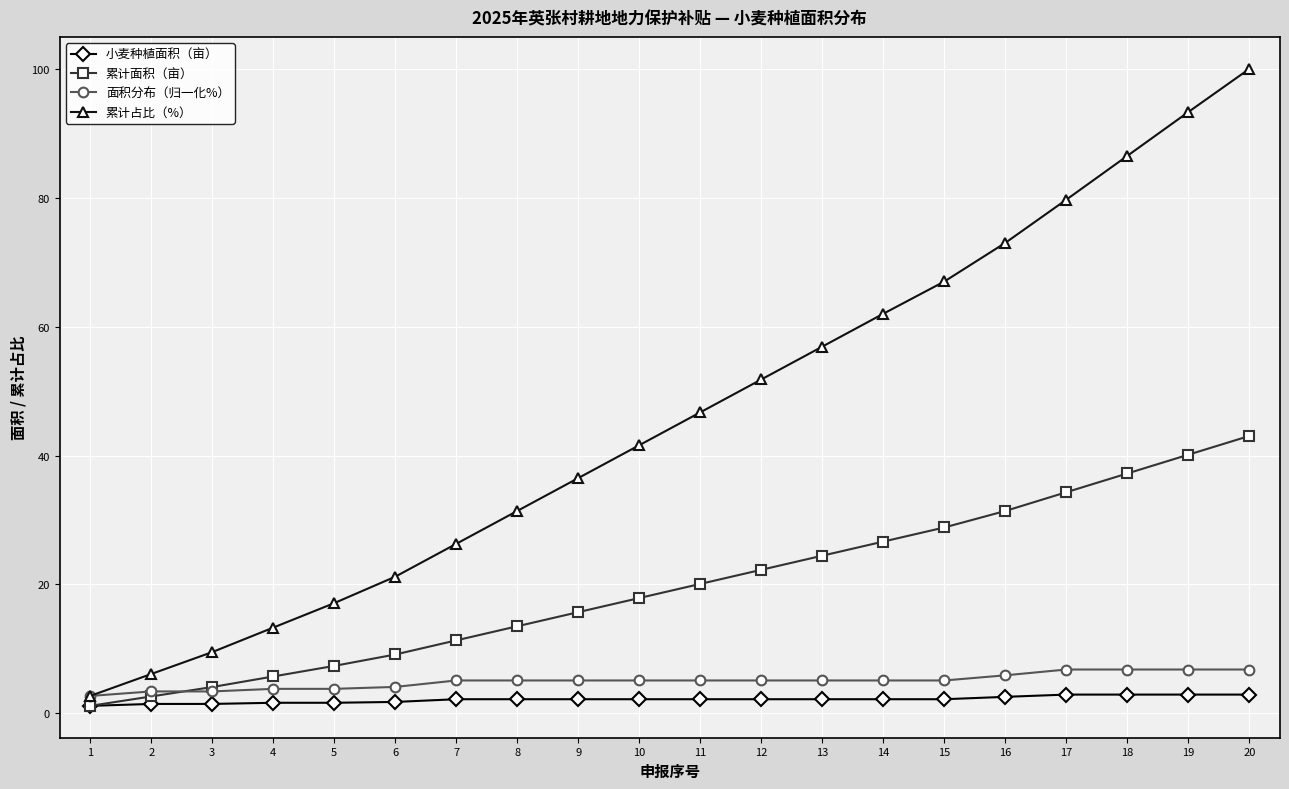

What is the difference between the 累计占比（%） values at 9 and 11?

10.2